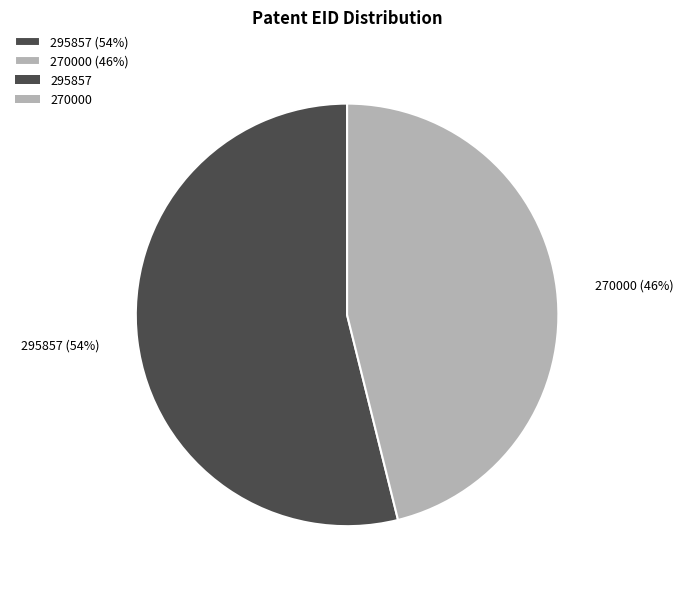

How many slices are in this pie chart?

2